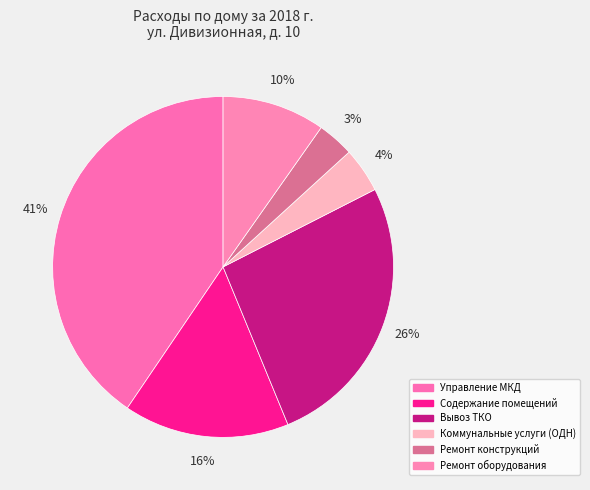

Do Вывоз ТКО and Управление МКД together represent more than half of the pie?

Yes